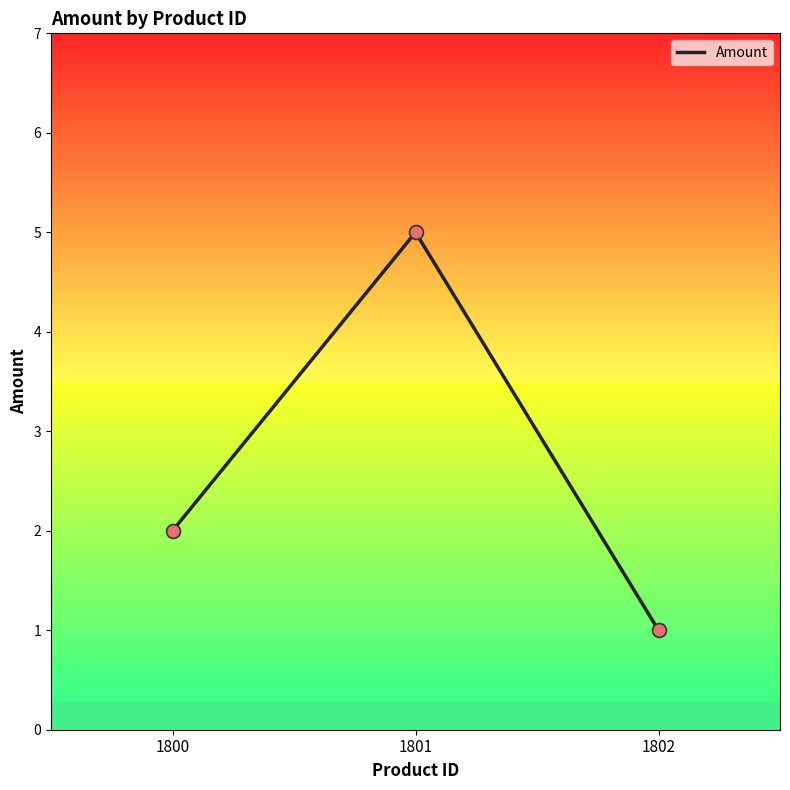

Between 1800 and 1802, which is larger?

1800